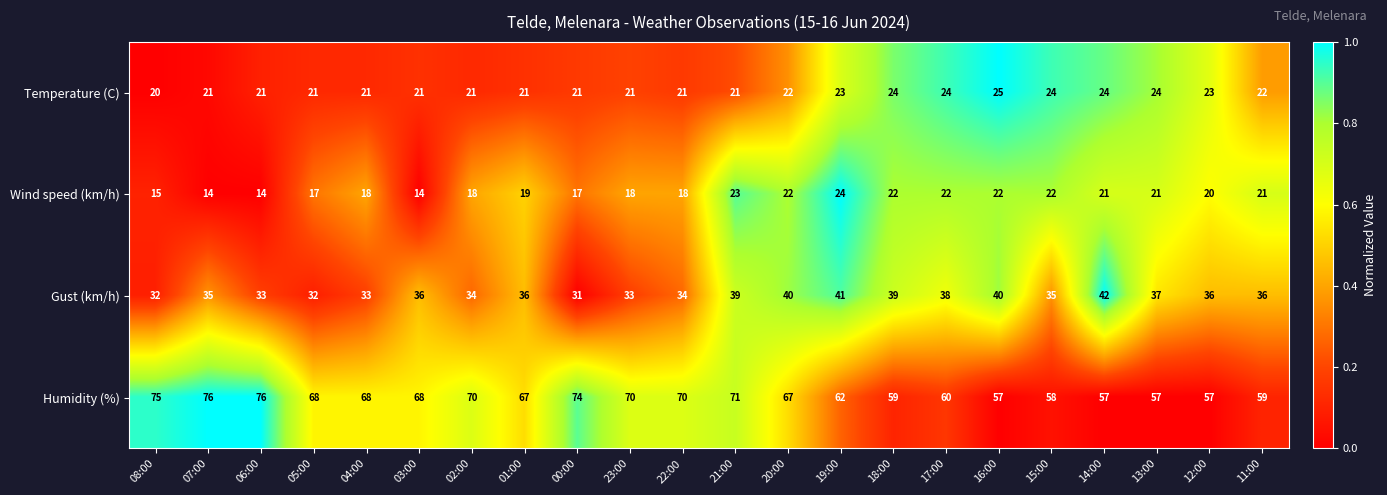

The Wind speed (km/h) series shows 26 at 04:00. True or false?

False